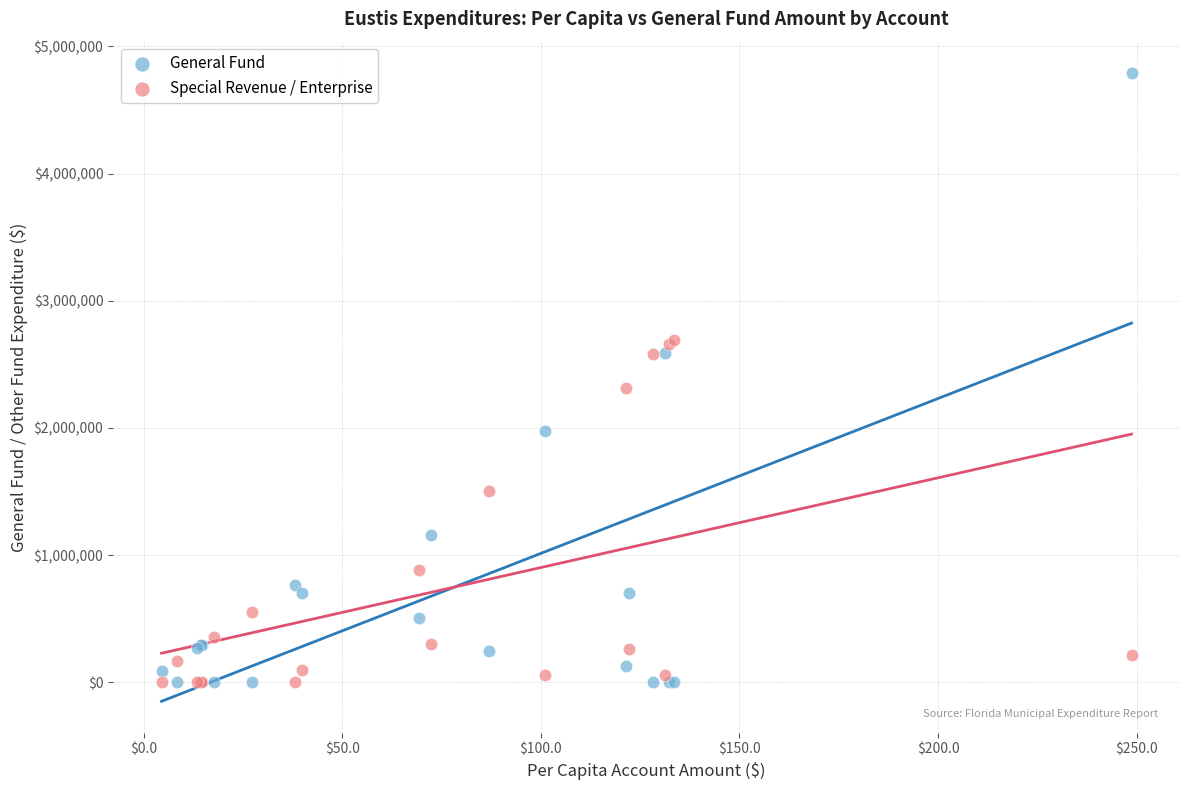

Which series has the largest Y range (max minus min)?

General Fund